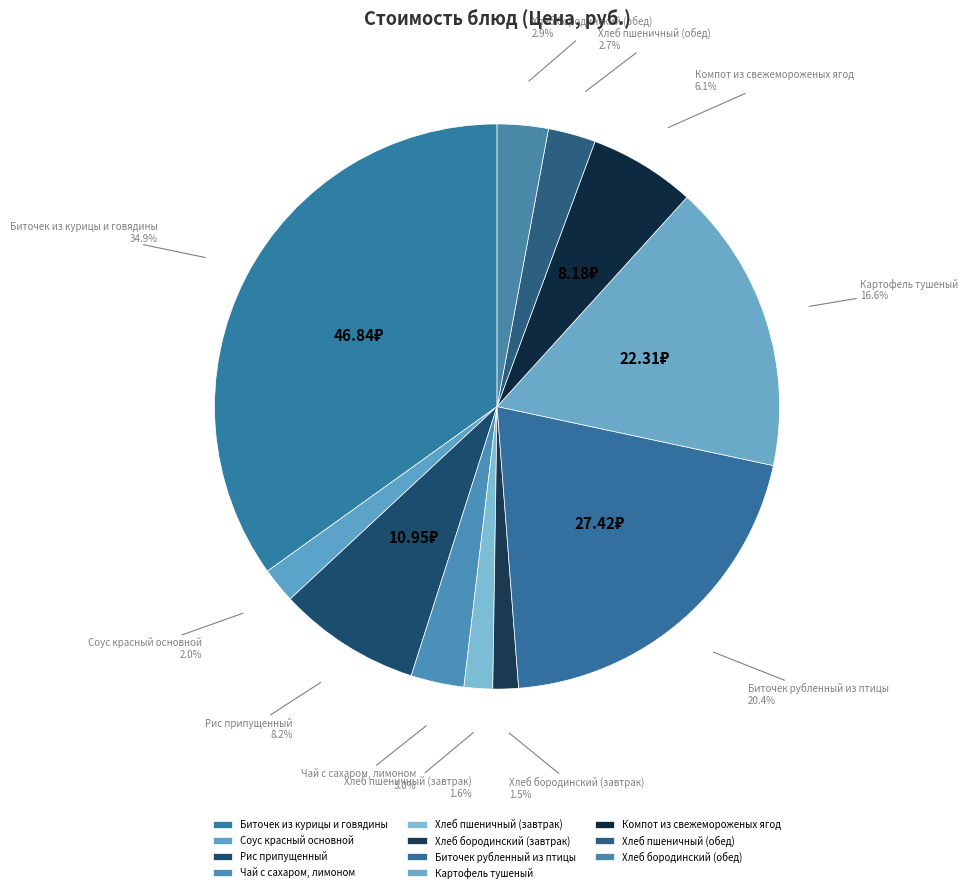

Is there any slice that represents more than half of the pie?

No